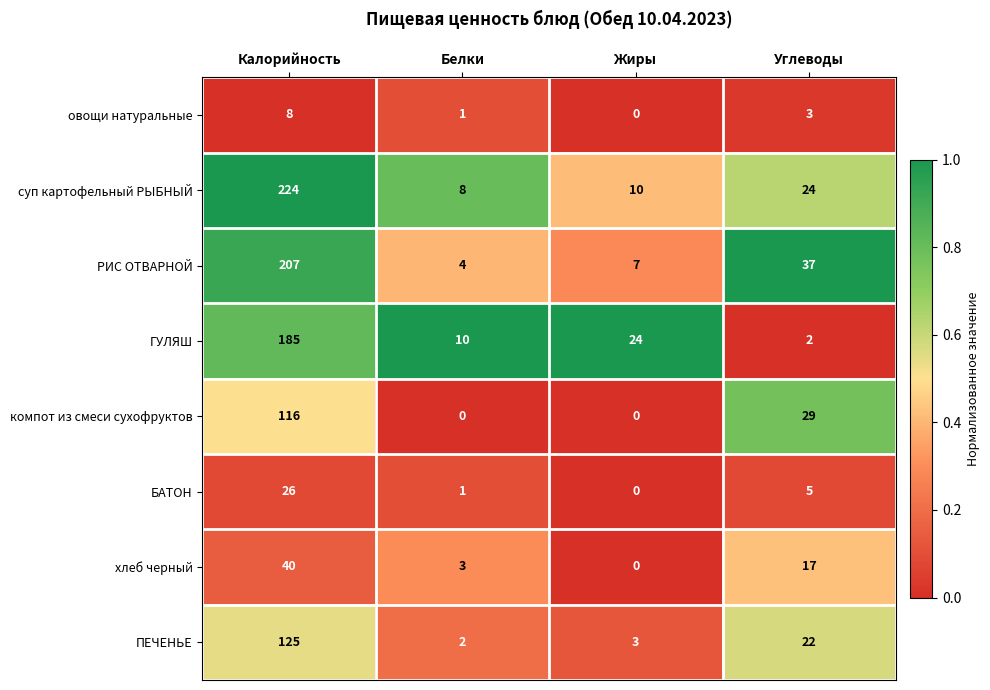

What value does the ПЕЧЕНЬЕ series have at Углеводы?

22